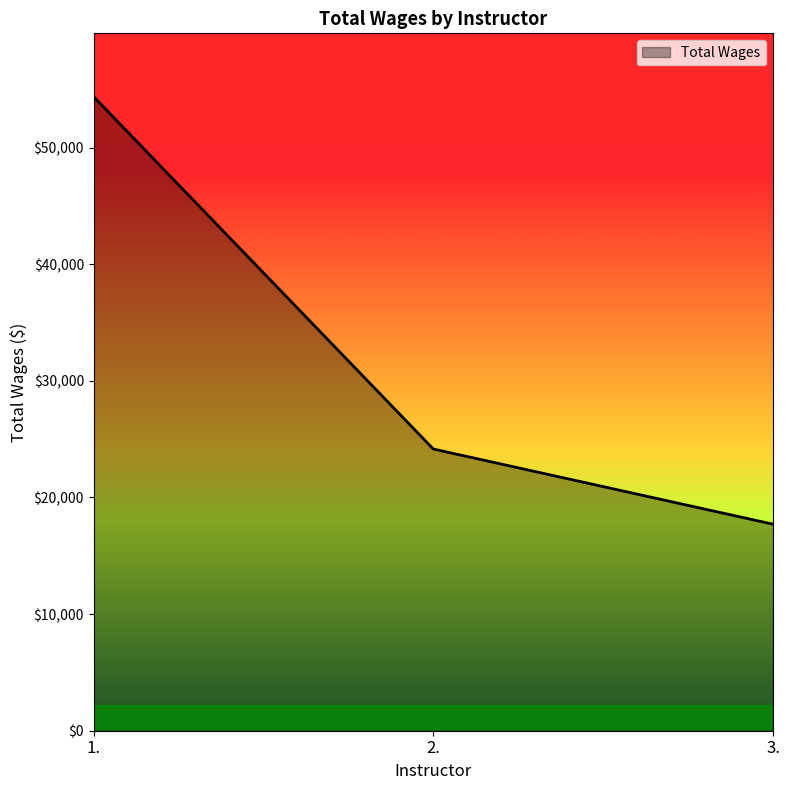

What is the average value?

32073